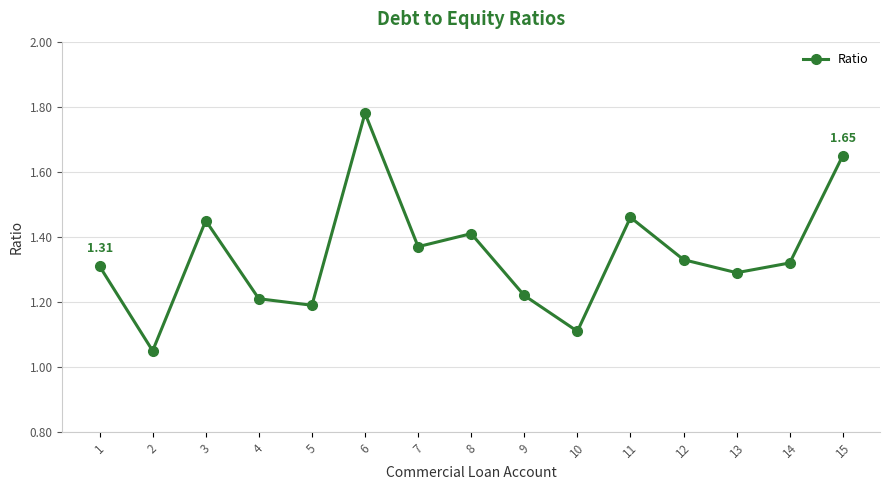

Approximately how many times larger is the value at 2 compared to 4?

0.9